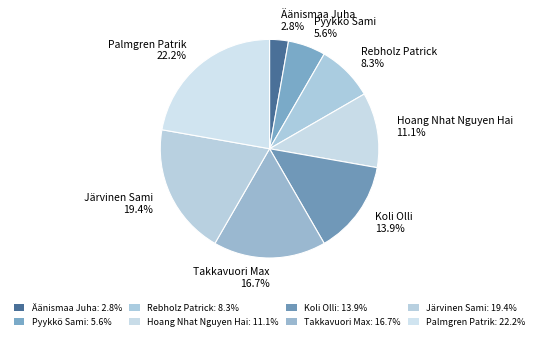

Is the sum of Rebholz Patrick 8.3% and Takkavuori Max 16.7% greater than half?

No